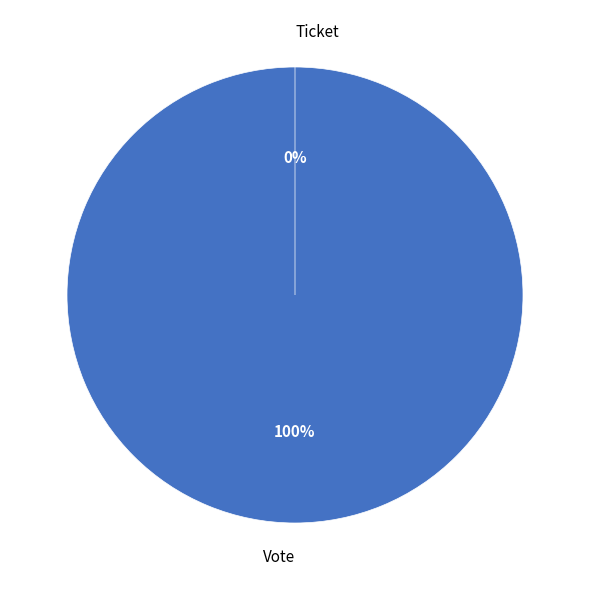

Does Ticket account for over 50% of the chart?

No